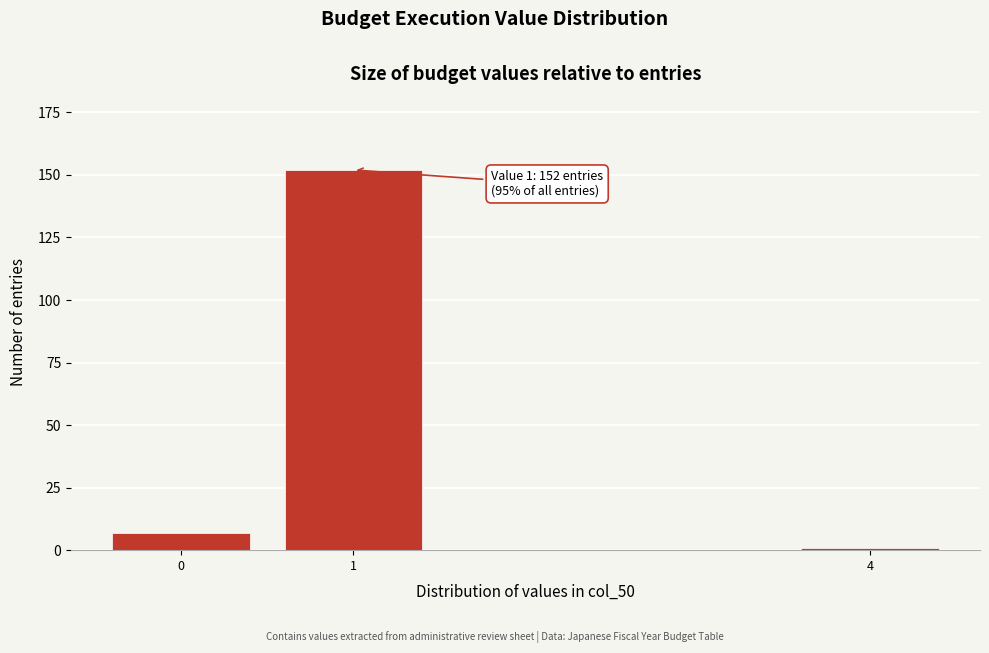

Reading left to right, what are all the values shown in this chart?

0=7	1=152	4=1